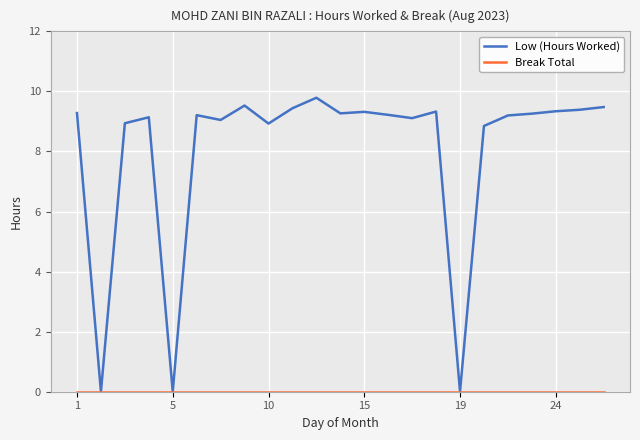

Which series has the largest total across all categories?

Low (Hours Worked)